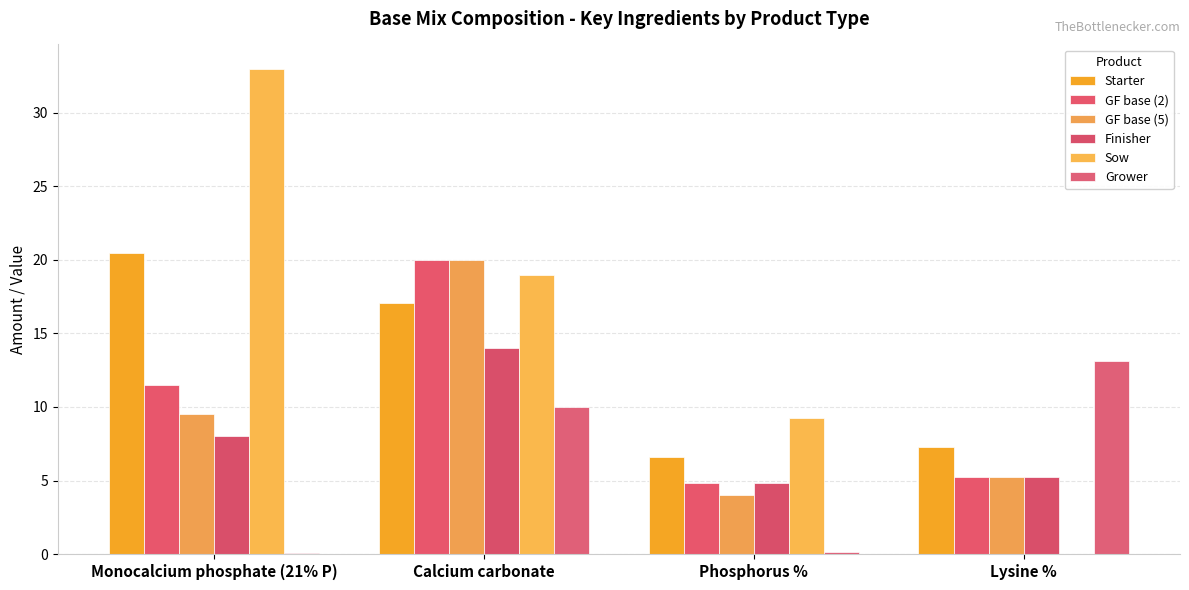

Reading left to right, list all the values displayed in this chart.

Starter: 20.5	17.1	6.6	7.3
GF base (2): 11.5	20.0	4.8	5.2
GF base (5): 9.5	20.0	4.0	5.2
Finisher: 8.0	14.0	4.8	5.2
Sow: 33.0	19.0	9.2	0.0
Grower: 0.1	10.0	0.1	13.1